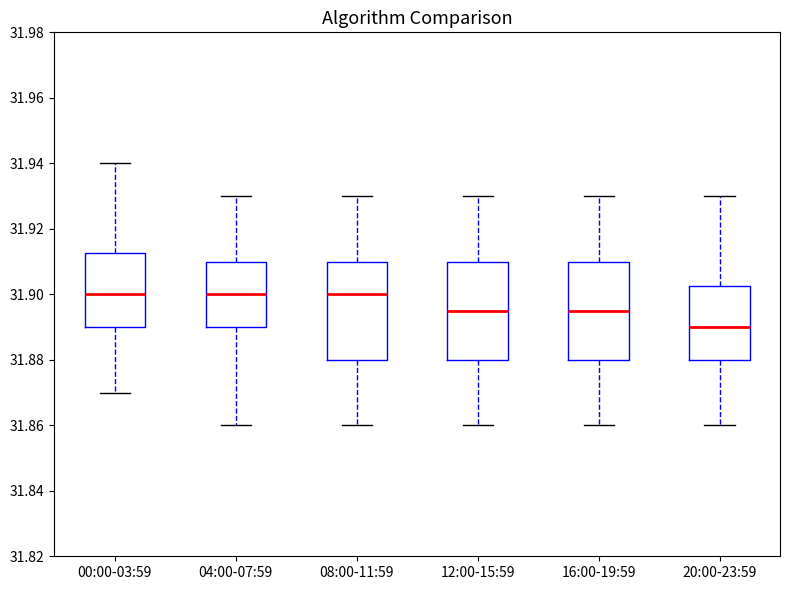

Where does the median line of the box for 00:00-03:59 sit on the y-axis? The values are not printed on the chart, so give them approximately, as read against the axis.

31.900